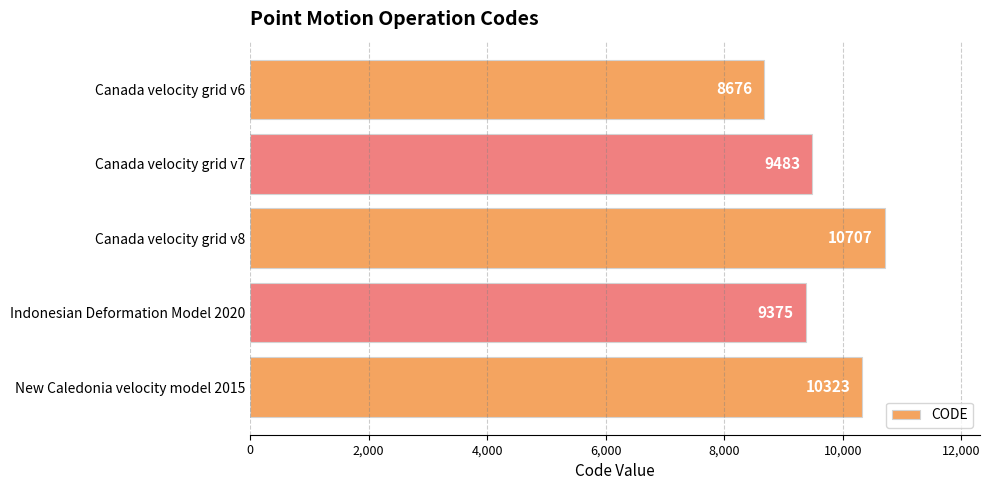

Rank the categories by value from highest to lowest.

Canada velocity grid v8, New Caledonia velocity model 2015, Canada velocity grid v7, Indonesian Deformation Model 2020, Canada velocity grid v6